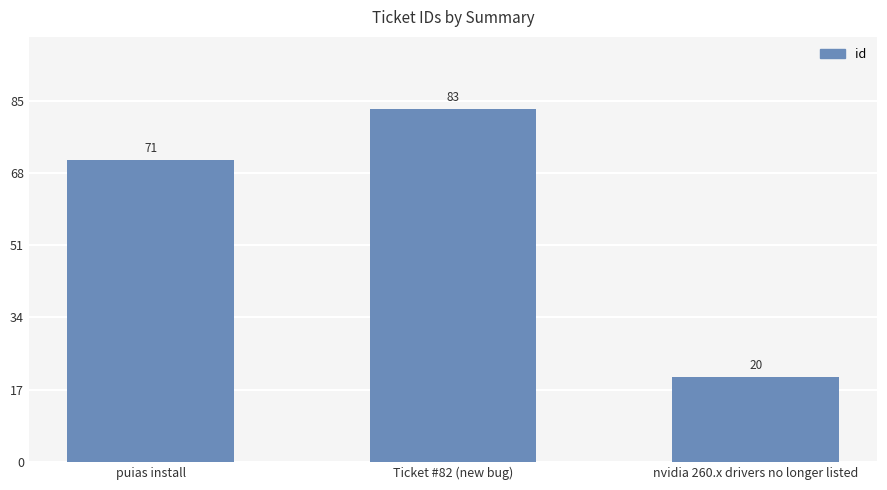

Which has a higher value, puias install or Ticket #82 (new bug)?

Ticket #82 (new bug)